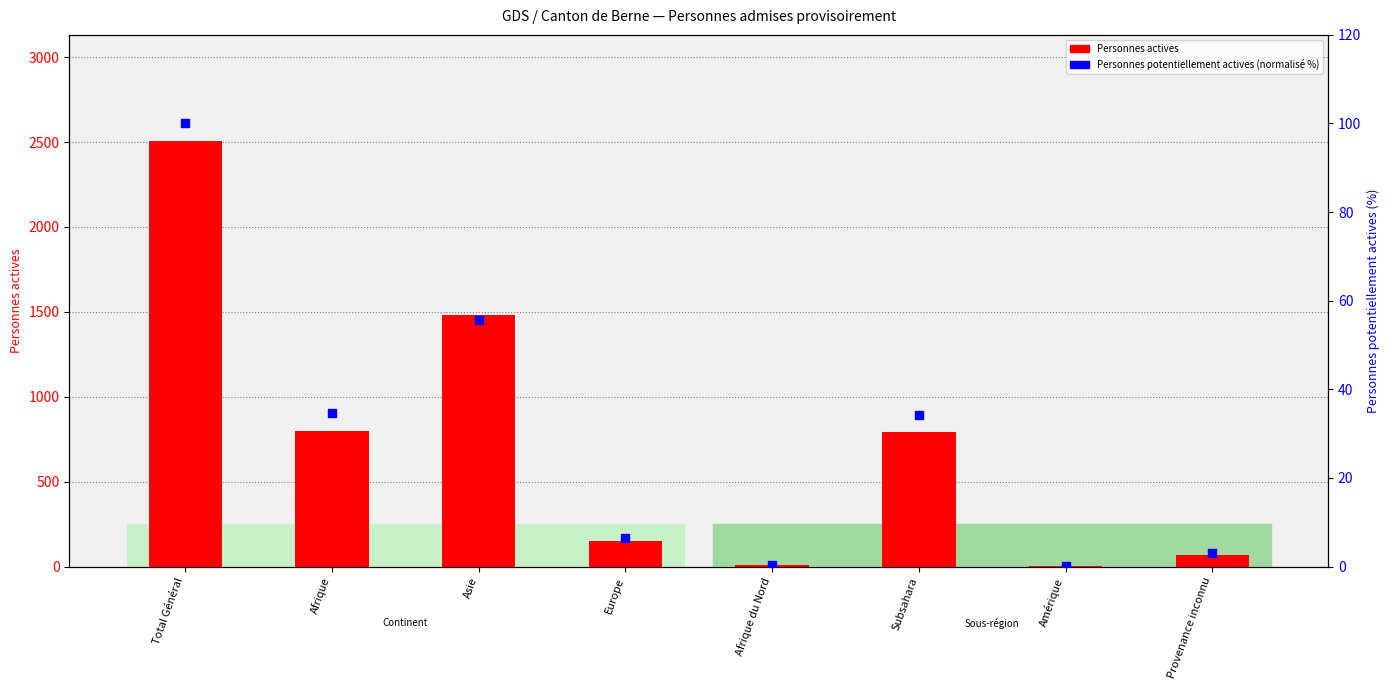

Which series contains the lowest Y value?

Personnes potentiellement actives (normalisé)